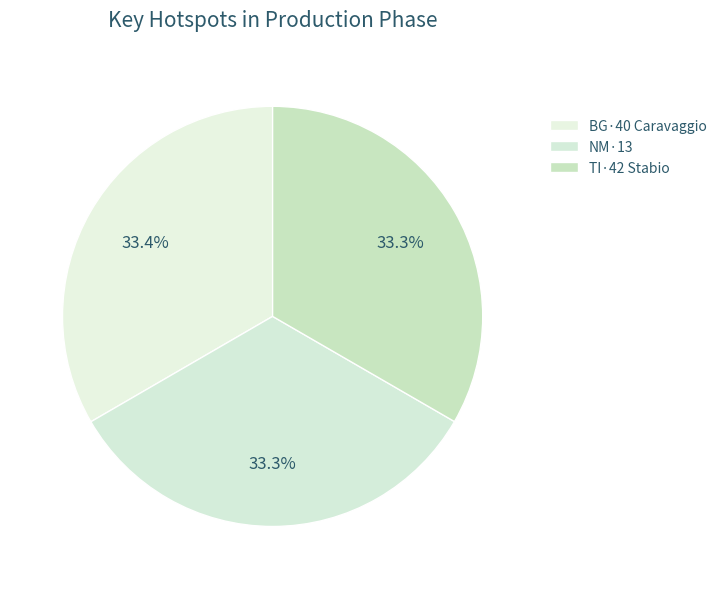

How many segments does this pie chart have?

3